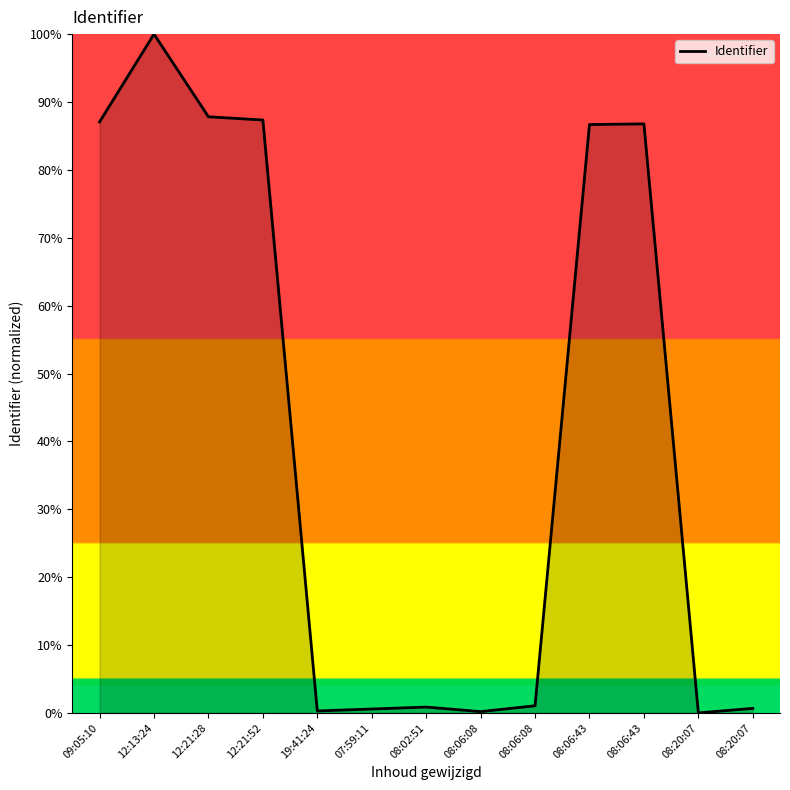

Rank the categories by value from highest to lowest.

12:13:24, 12:21:28, 12:21:52, 09:05:10, 08:06:43, 08:06:43, 08:06:08, 08:02:51, 08:20:07, 07:59:11, 19:41:24, 08:06:08, 08:20:07